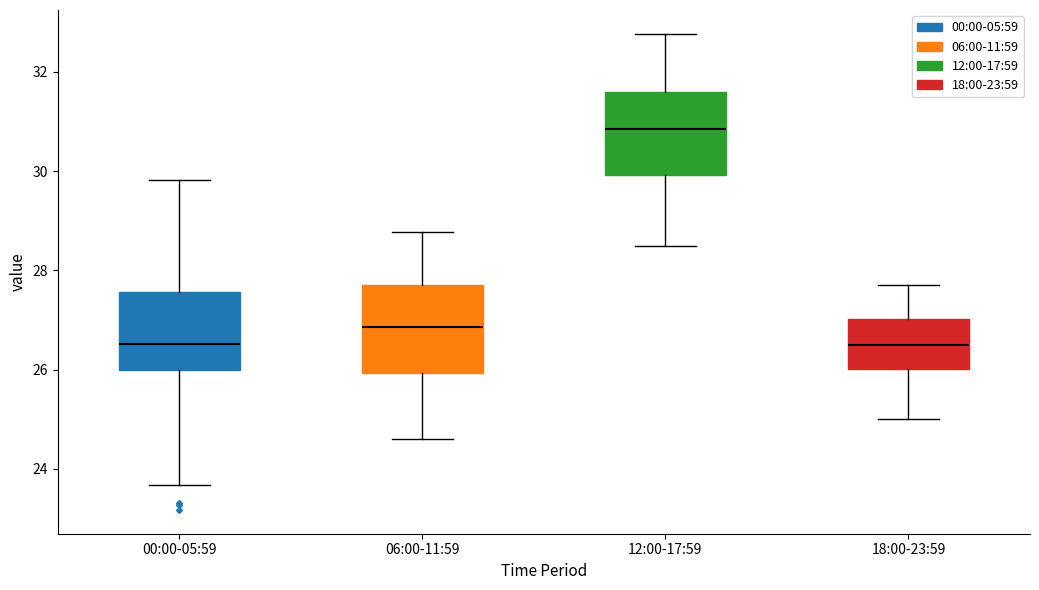

Which box has the highest median line?

12:00-17:59